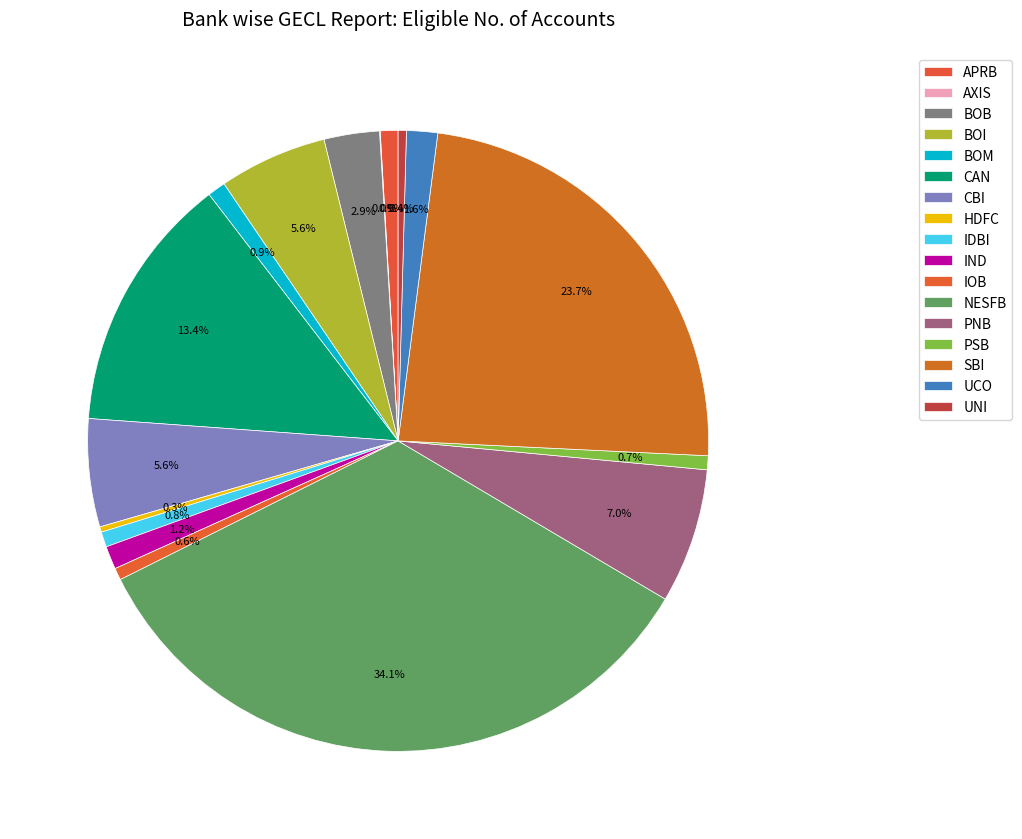

Rank the categories by value from highest to lowest.

NESFB, SBI, CAN, PNB, BOI, CBI, BOB, UCO, IND, BOM, APRB, IDBI, PSB, IOB, UNI, HDFC, AXIS